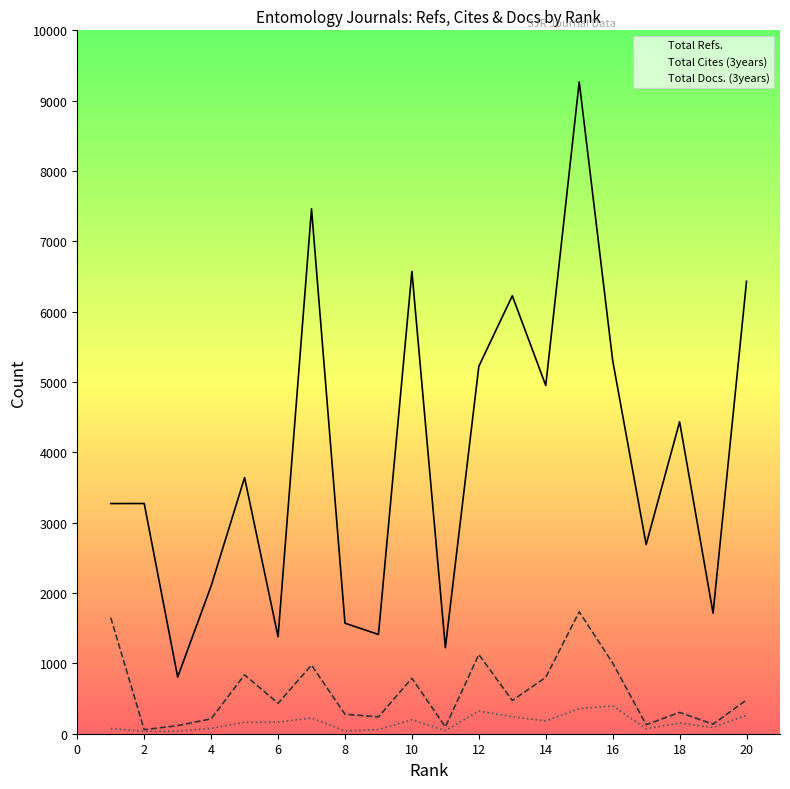

How many values in the Total Refs. series are below 3641?

10